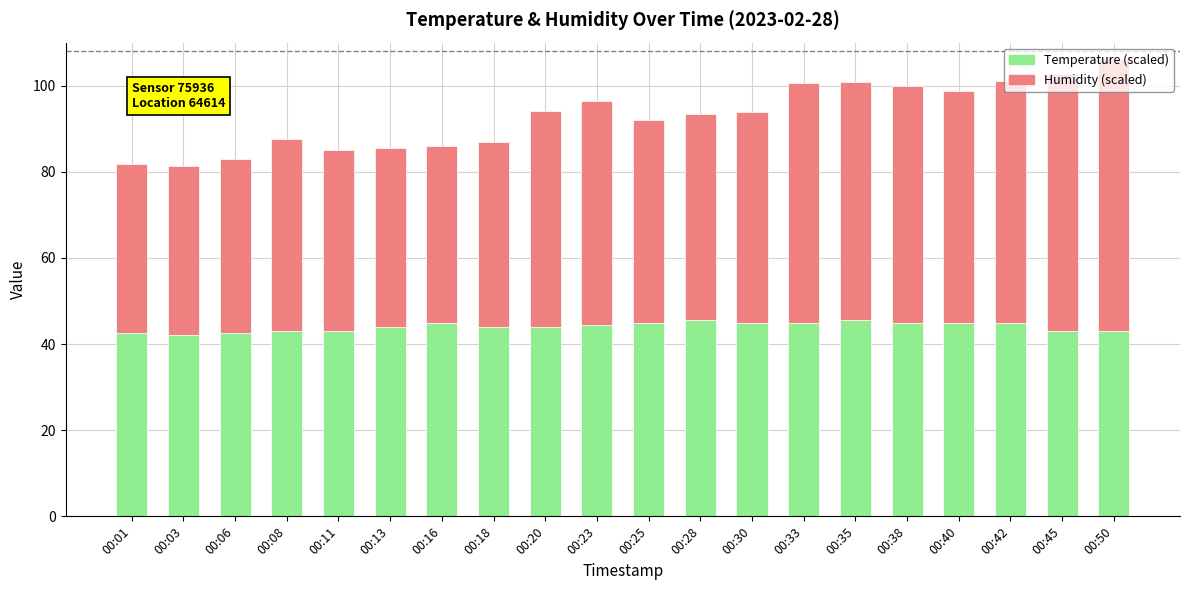

Read the Temperature (scaled) value at 00:33.

45.0